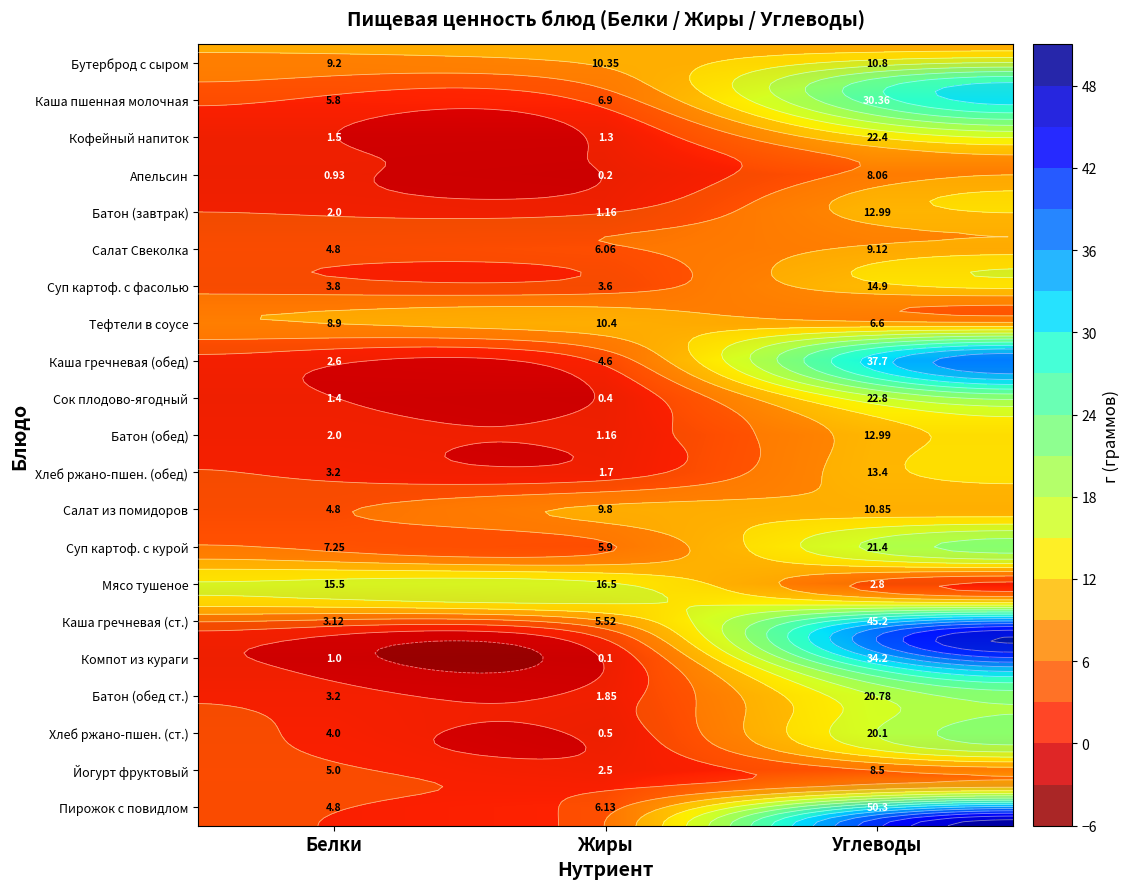

What is the difference between the second highest and minimum values in the Суп картоф. с курой series?

1.3